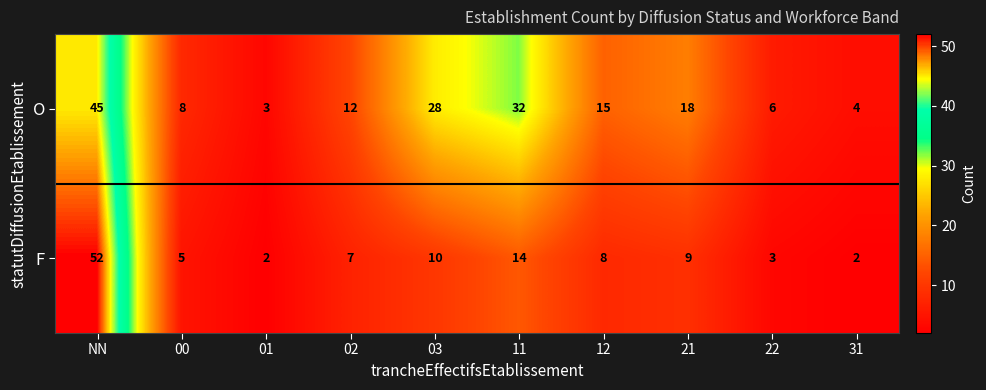

What is the difference between the maximum and minimum values in the F series?

50